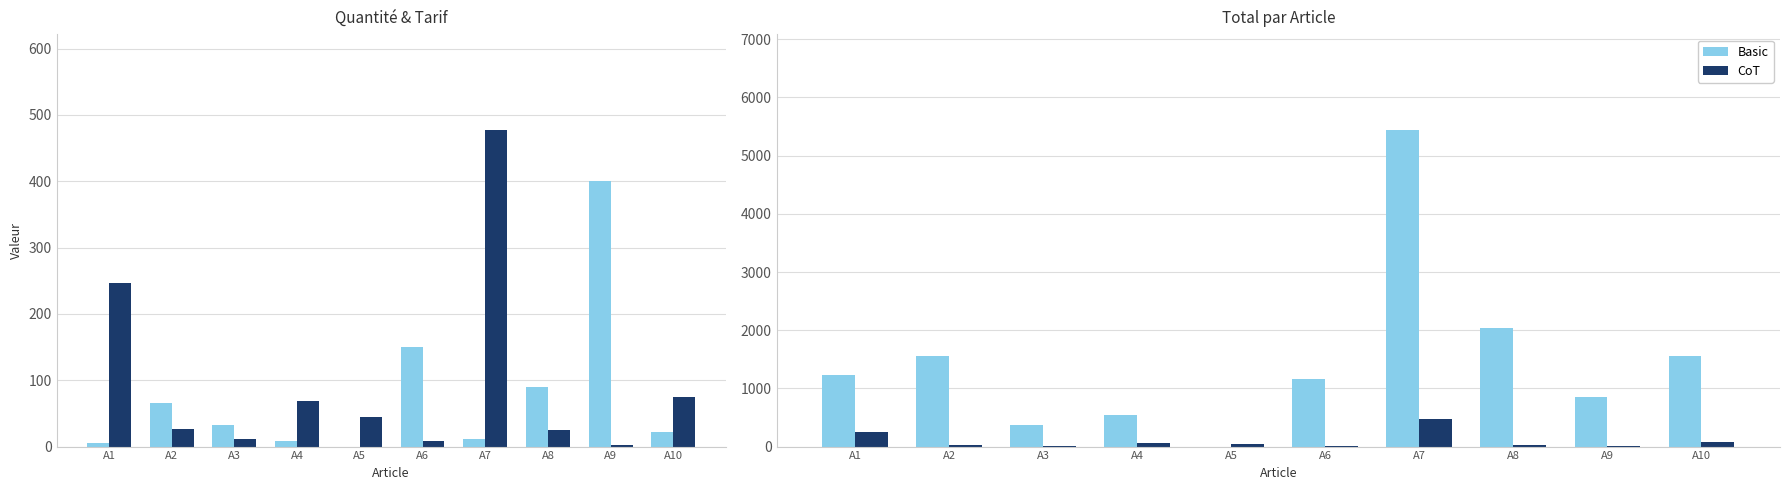

Which series changed the most between A2 and A9?

Quantité (ref)